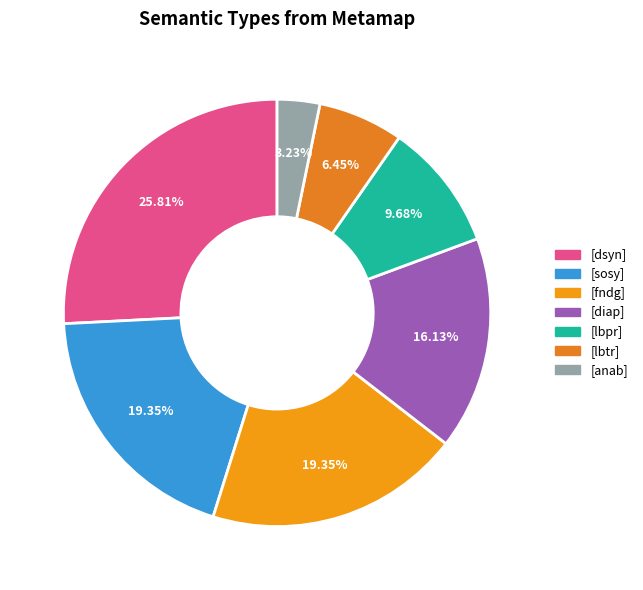

Which slice is the largest?

[dsyn]